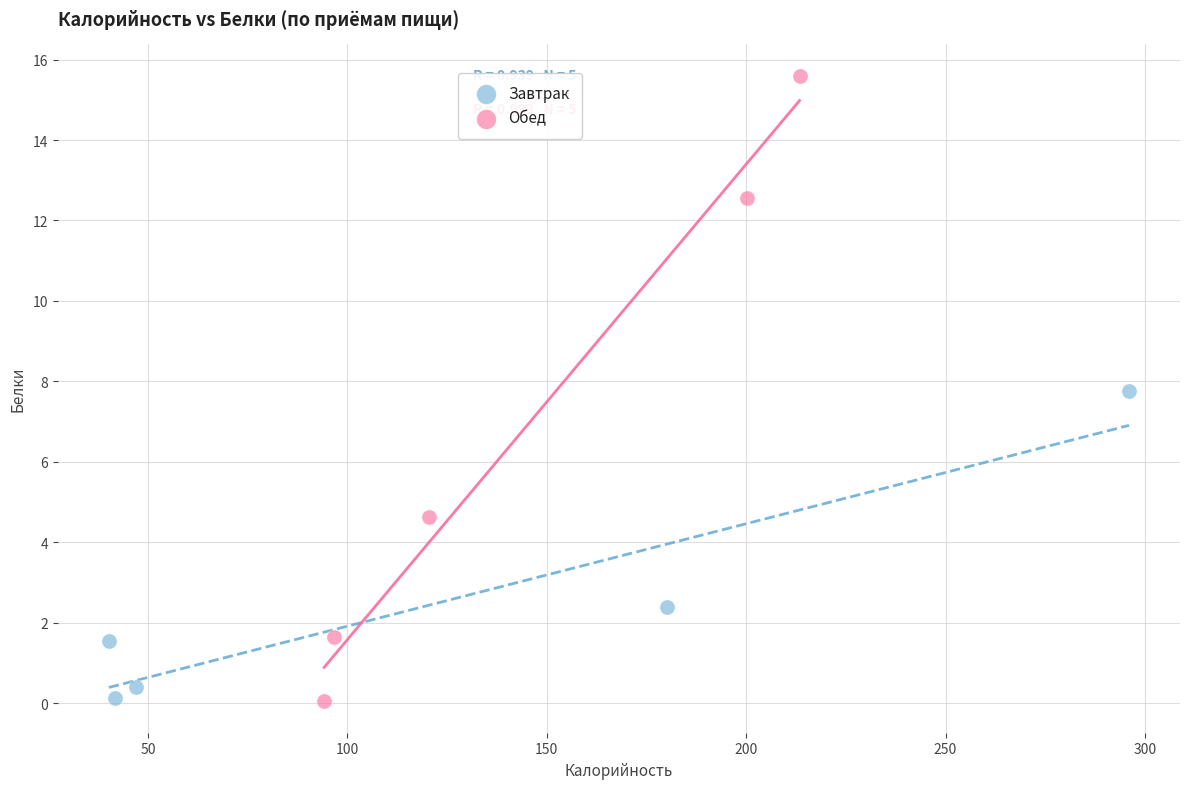

Which series reaches the maximum Y coordinate?

Обед